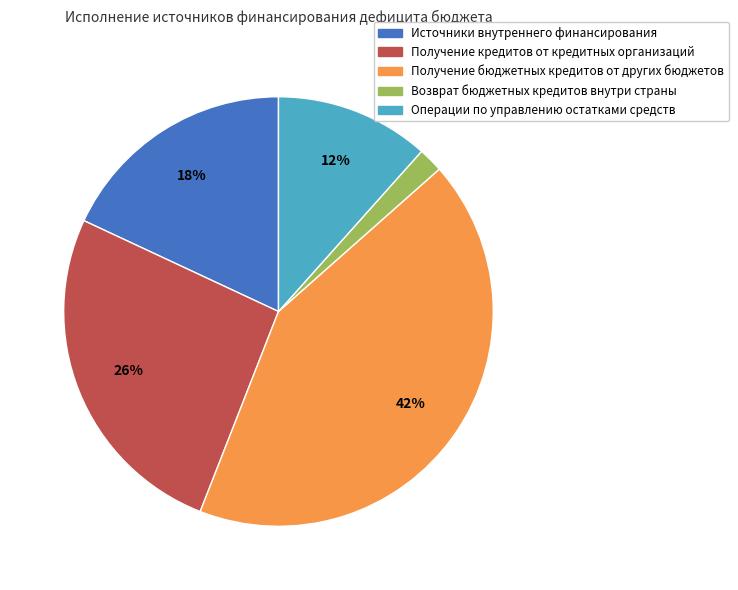

Which has a higher value, Получение кредитов от кредитных организаций or Получение бюджетных кредитов от других бюджетов?

Получение бюджетных кредитов от других бюджетов